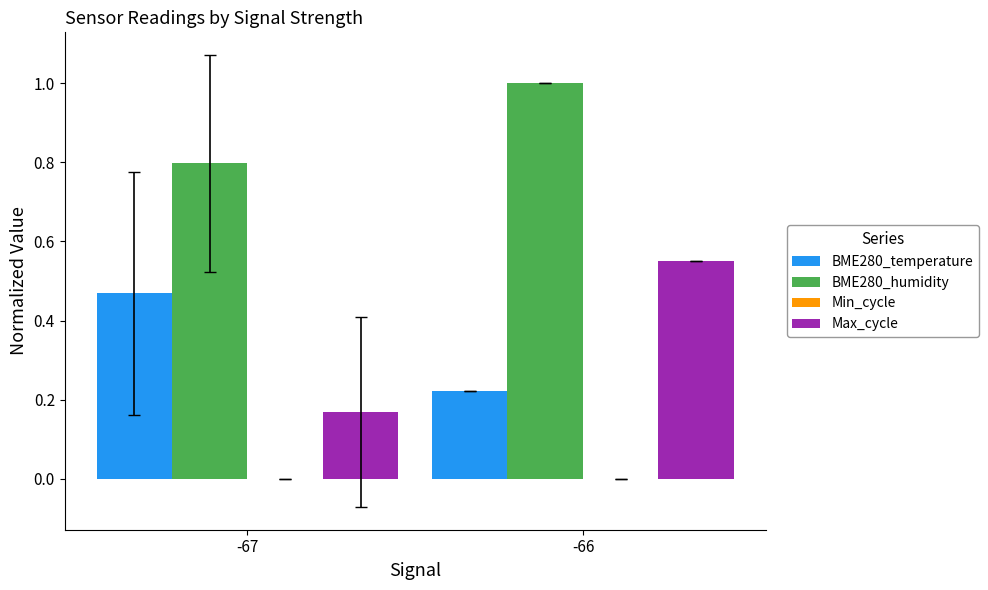

At which label does BME280_humidity reach its peak?

-66